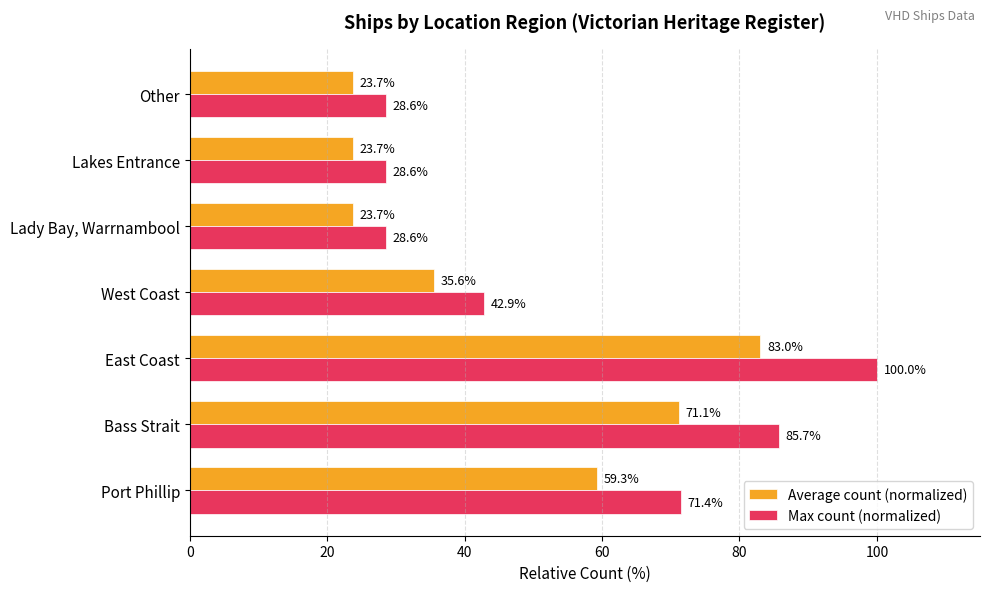

What is the approximate value of Average count (normalized) at Lakes Entrance?

23.7